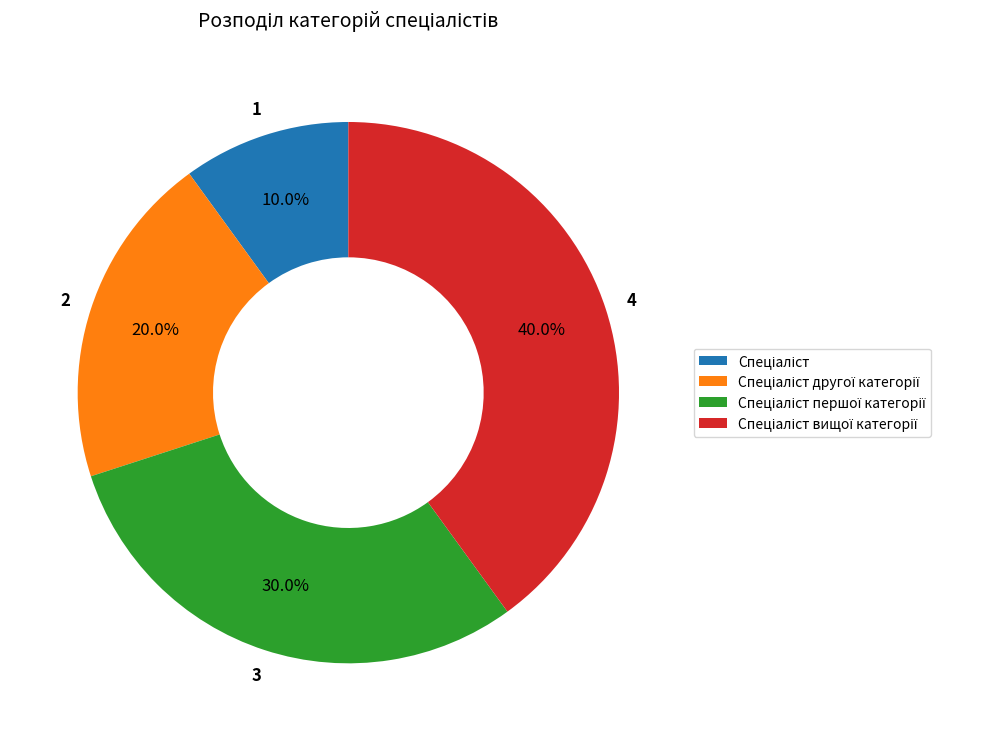

Does any single category account for the majority?

No